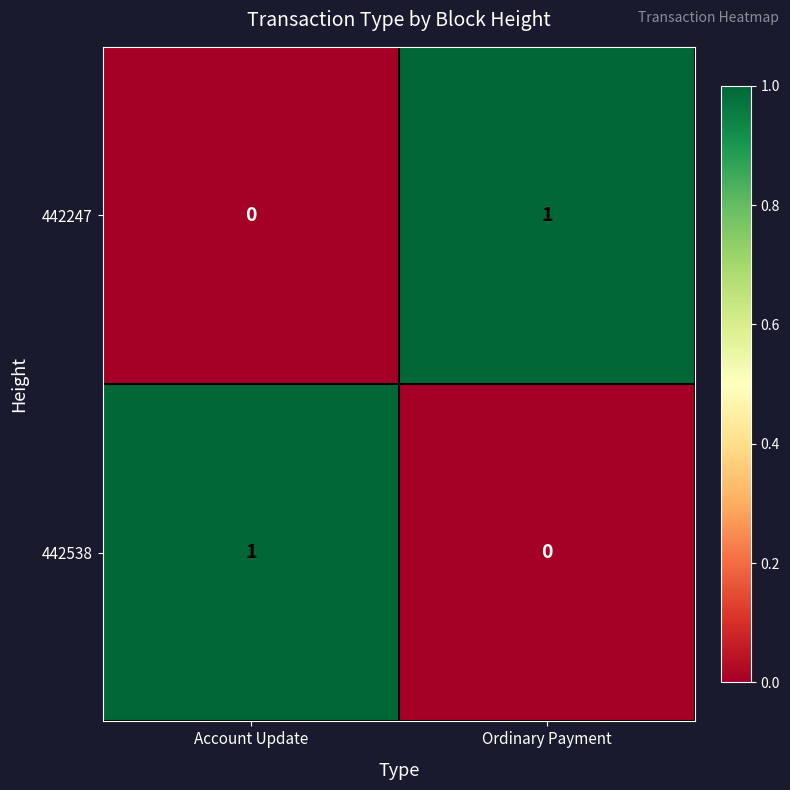

The 442247 series shows 0 at Account Update. True or false?

True